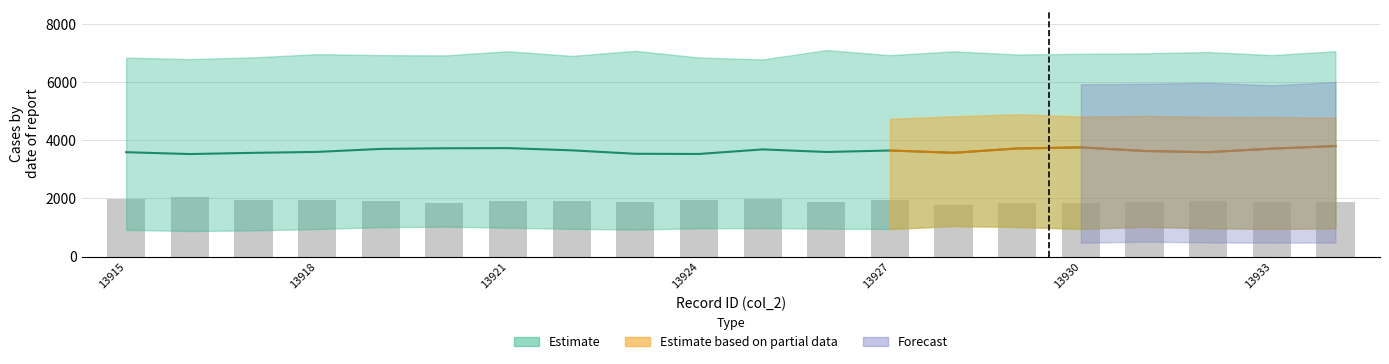

What is the minimum value shown in the chart?

1792